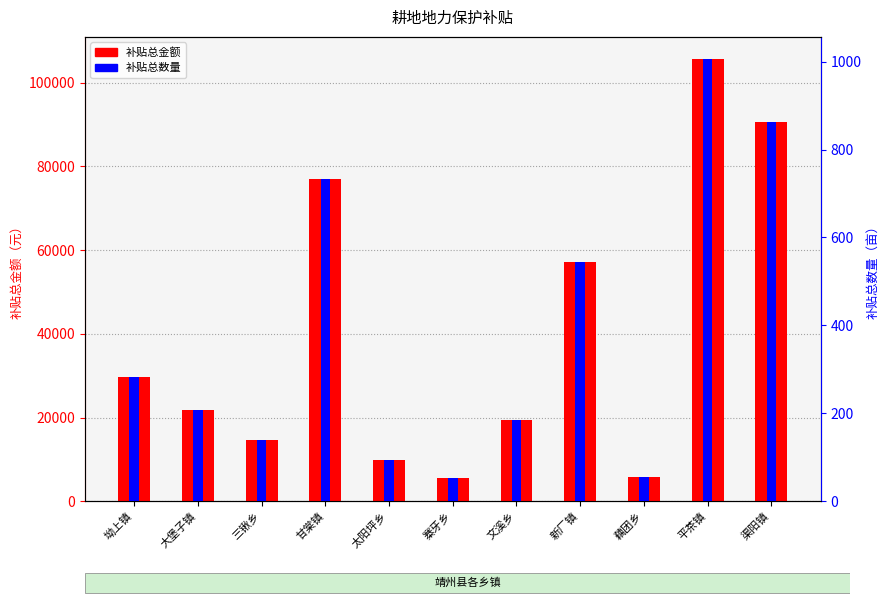

Reading left to right, what are all the values shown in this chart?

补贴总金额: 29719.2	21895.7	14738.9	77009.1	9983.4	5561.9	19511.1	57035.8	5871.6	105611.1	90674.9
补贴总数量: 283.0	208.5	140.4	733.4	95.1	53.0	185.8	543.2	55.9	1005.8	863.6